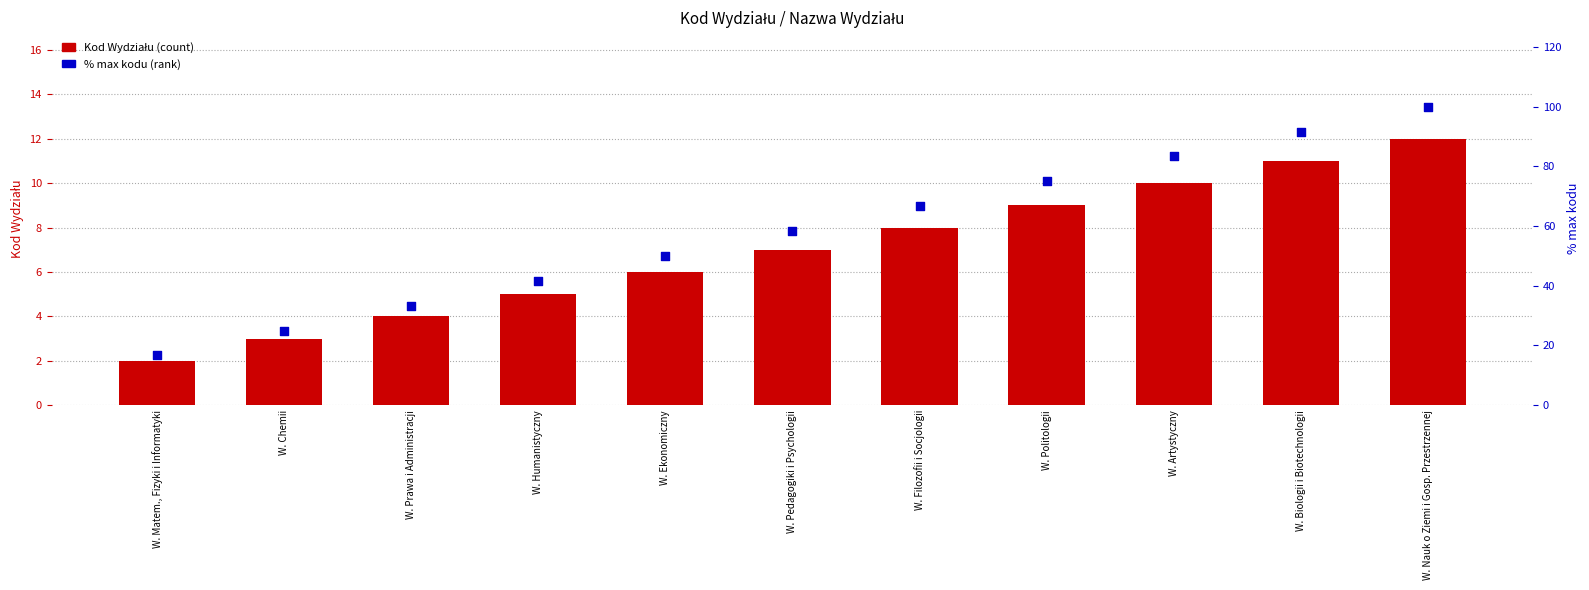

Which series contains the lowest Y value?

Kod Wydziału